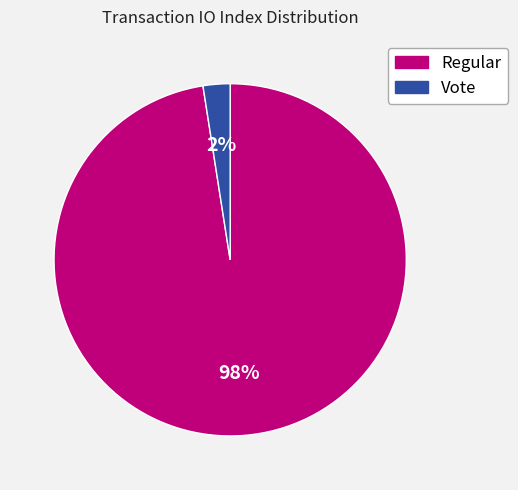

Combined, do Vote and Regular account for over 50%?

Yes